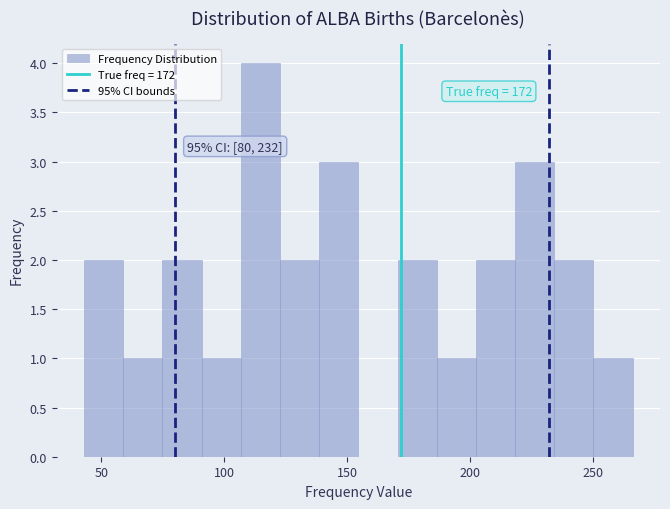

Read against the x-axis, roughly where is the centre of the tallest bar?

115